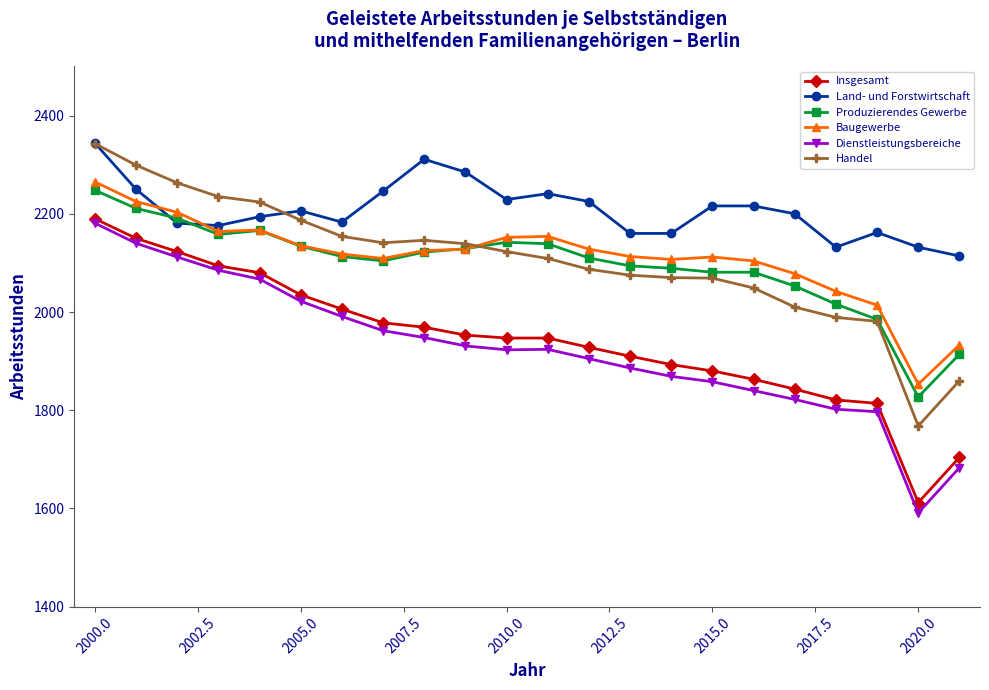

What is the difference between the second highest and second lowest values in the Insgesamt series?

446